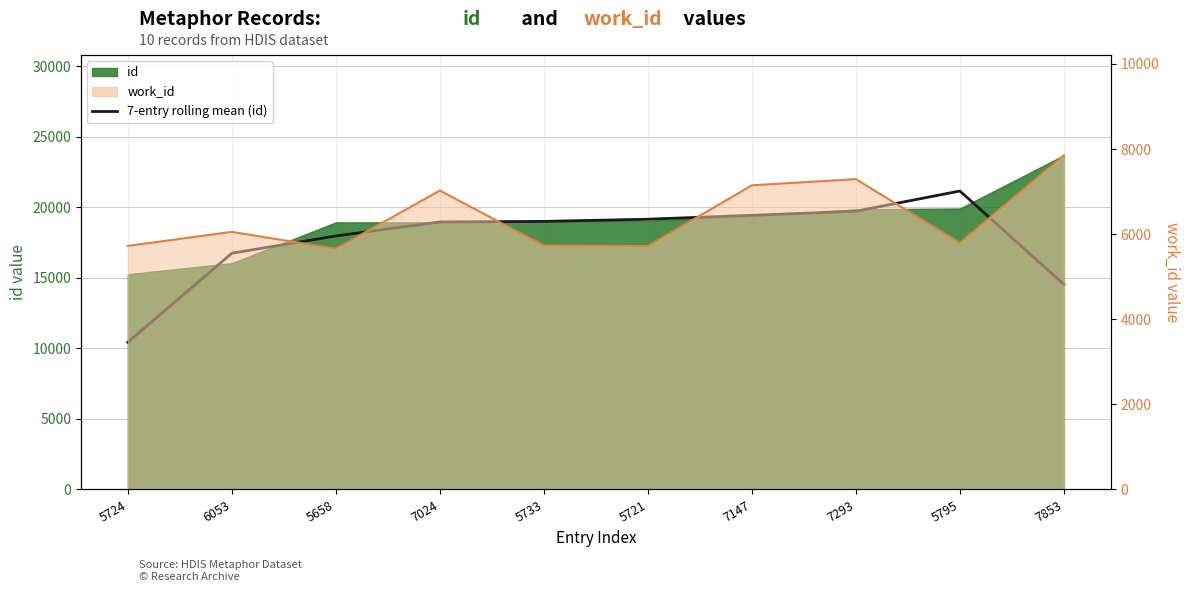

What position from the right is 5721?

5